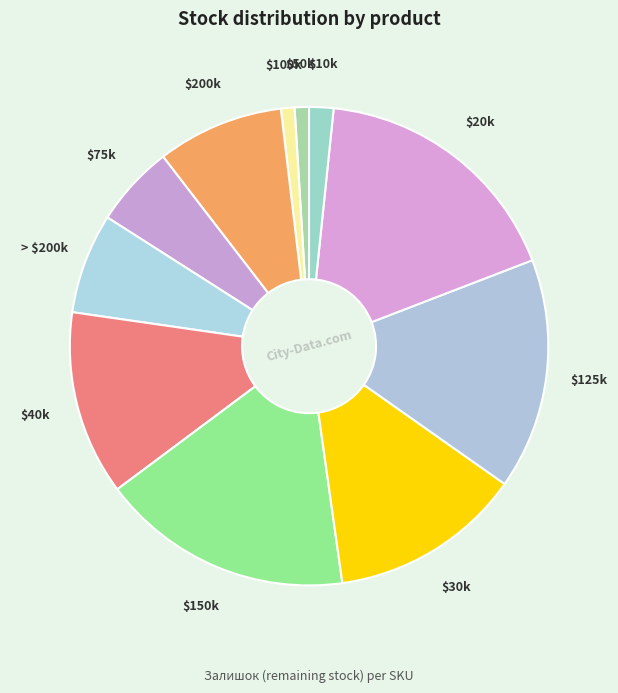

How many segments does this pie chart have?

11